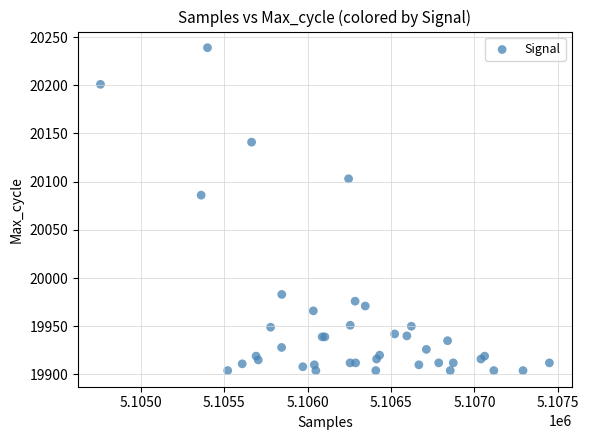

What Y value in the scatter plot is closest to 20071?

20086